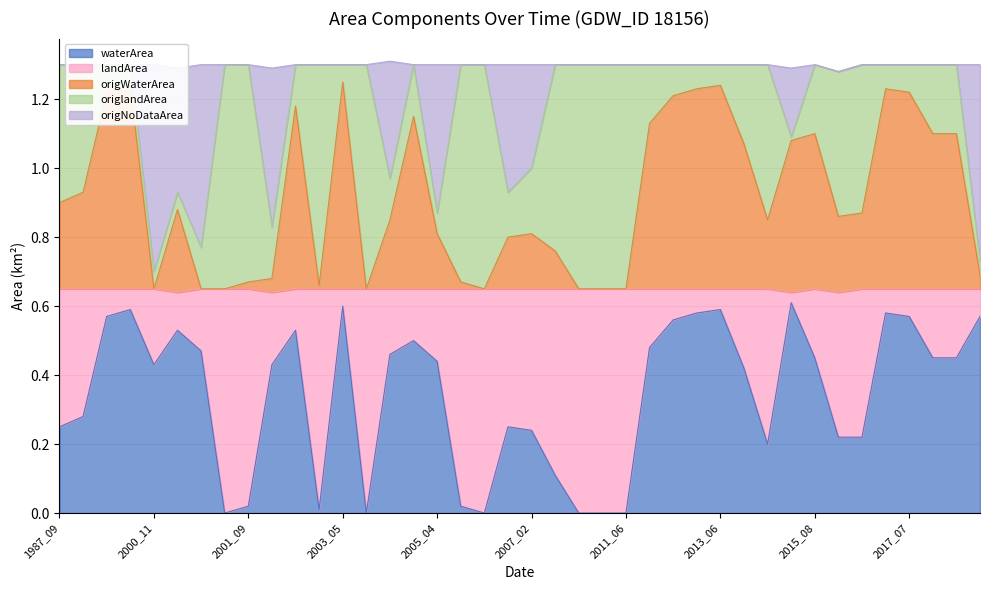

The origWaterArea series shows 1.2 at 1994_08. True or false?

True